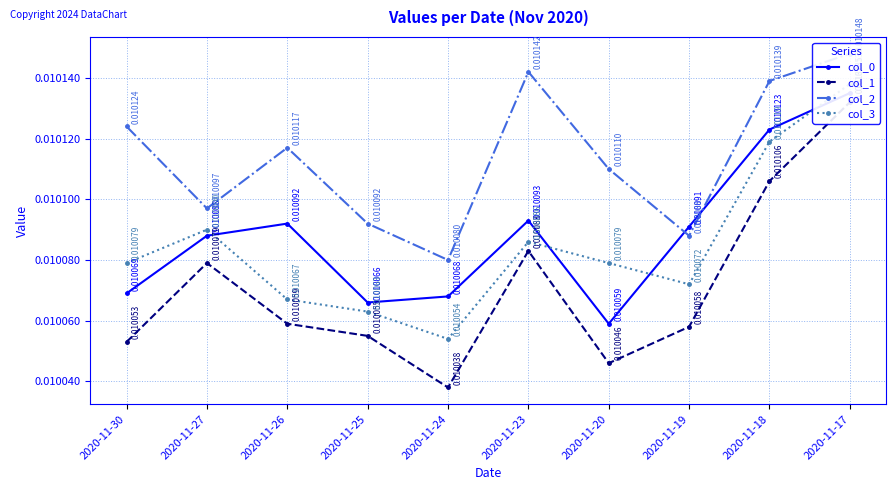

Rank the series by their maximum value, from lowest to highest.

col_1, col_0, col_3, col_2